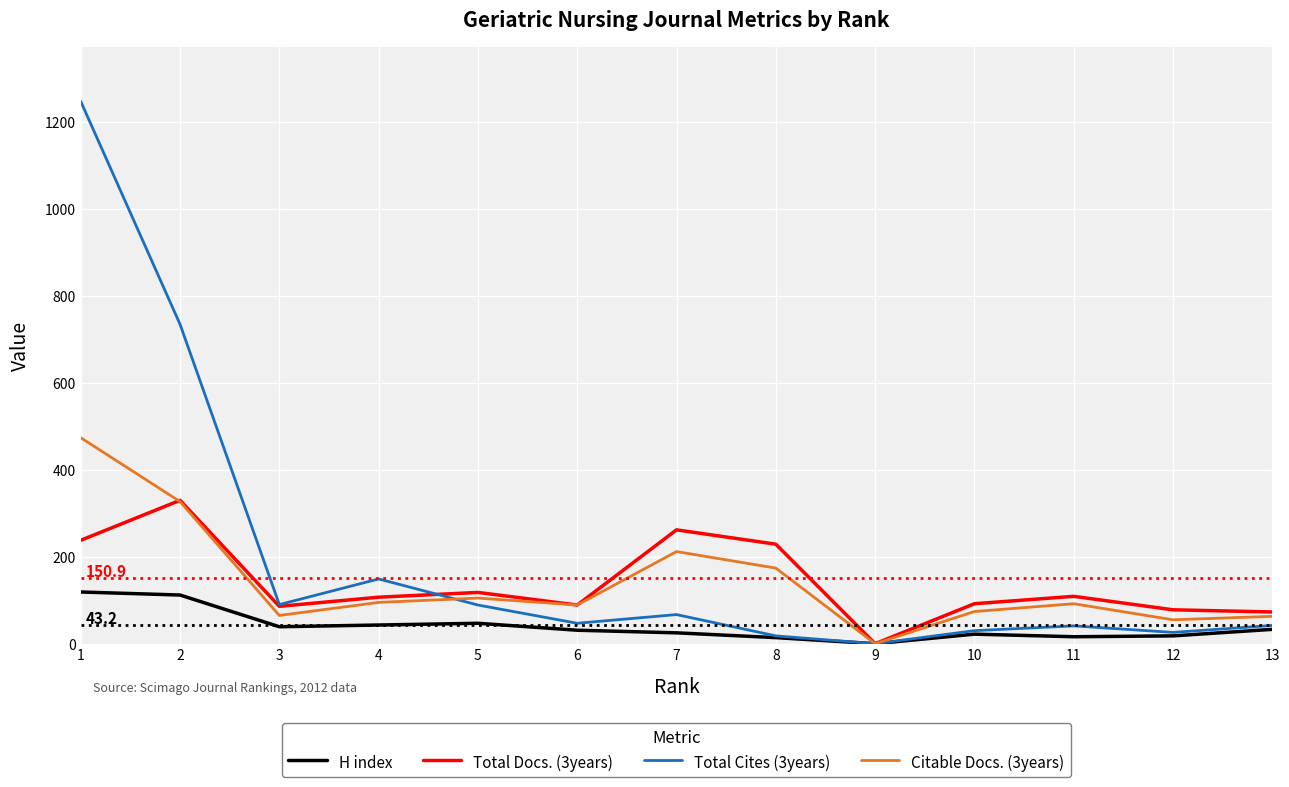

Which series has the widest spread of values?

Total Cites (3years)